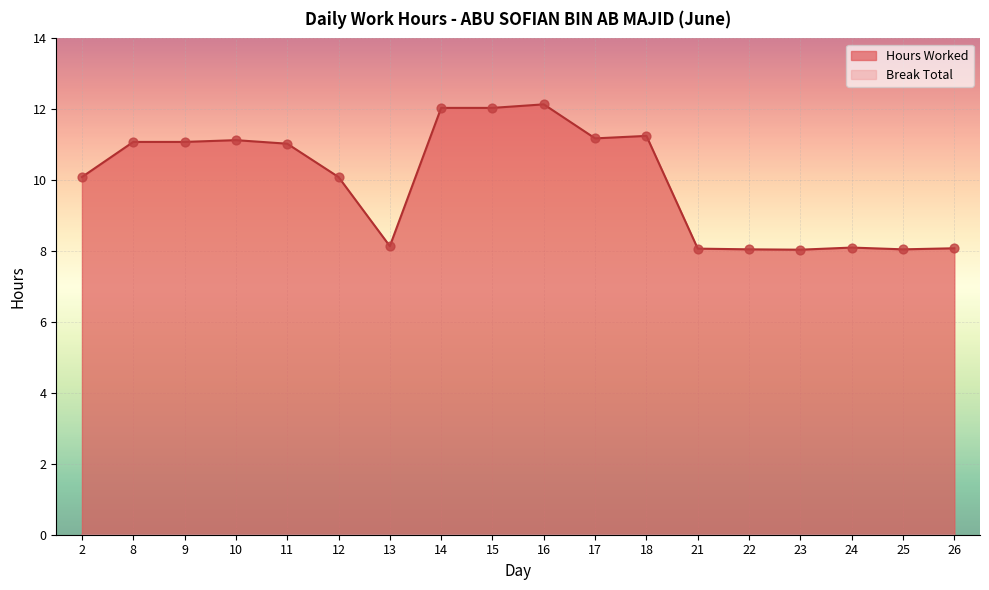

Approximately how many times larger is the value at 16 compared to 22?

1.5